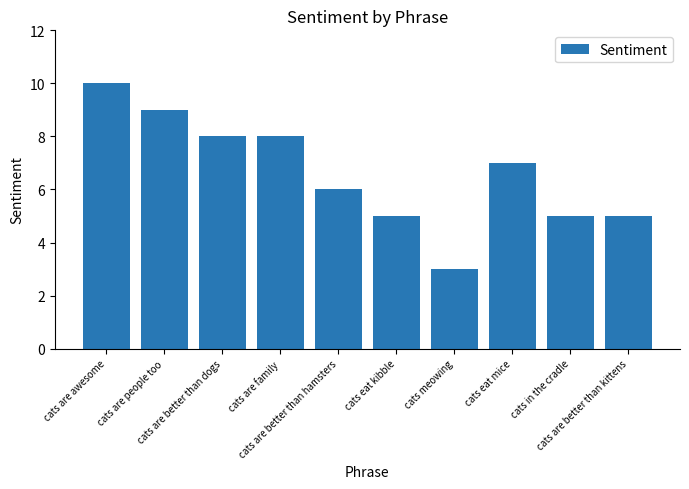

Which category has the lowest value across all series?

cats meowing